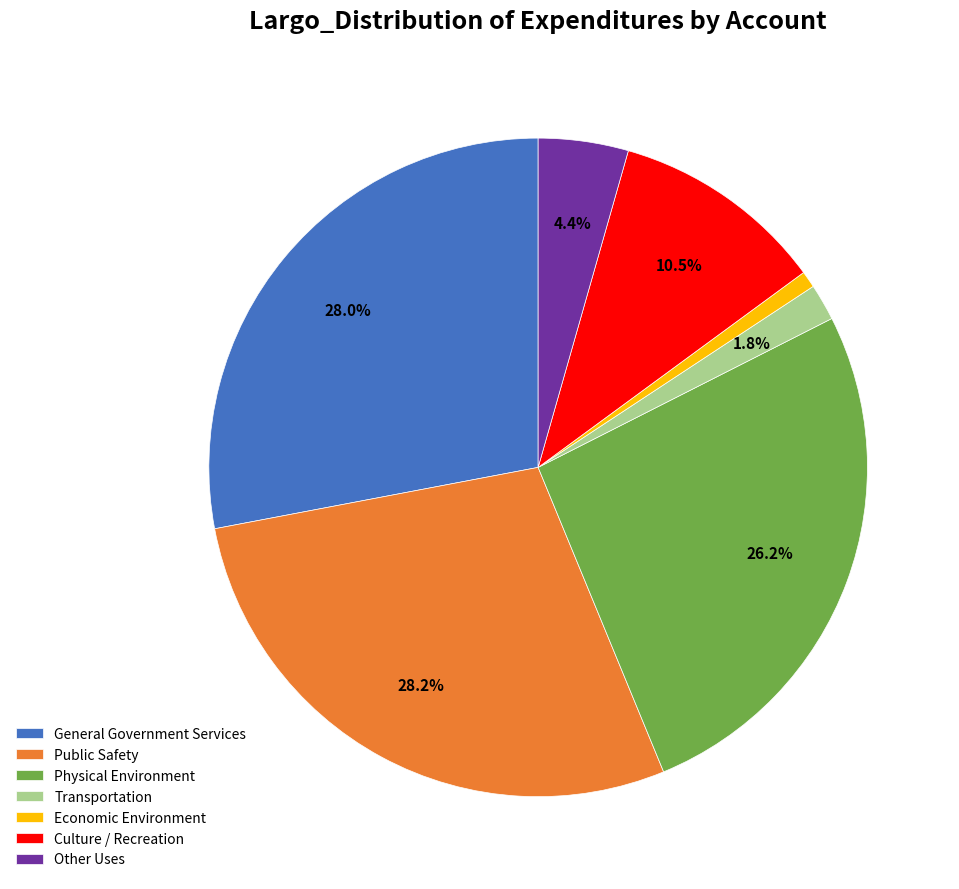

Which has a higher value, Public Safety or Transportation?

Public Safety